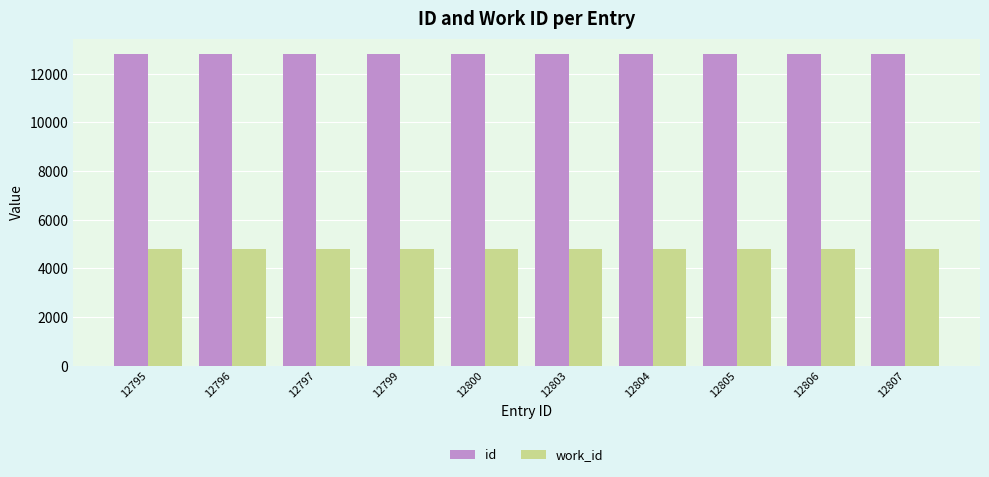

At how many categories does at least one series exceed 7070?

10